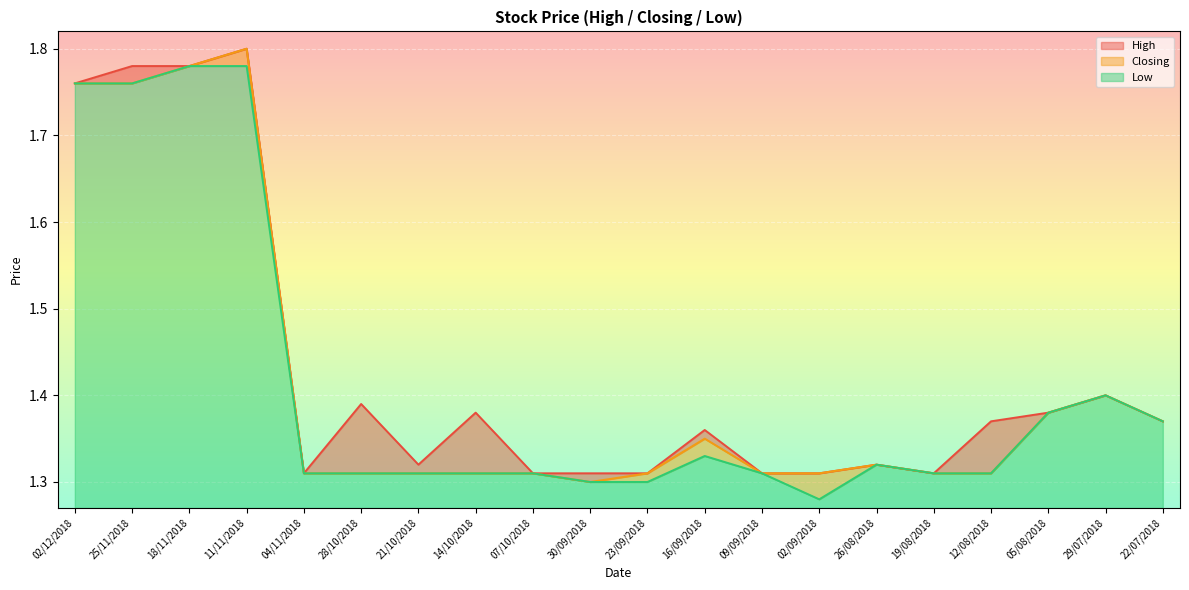

List the series in order of their overall mean, lowest first.

Low, Closing, High